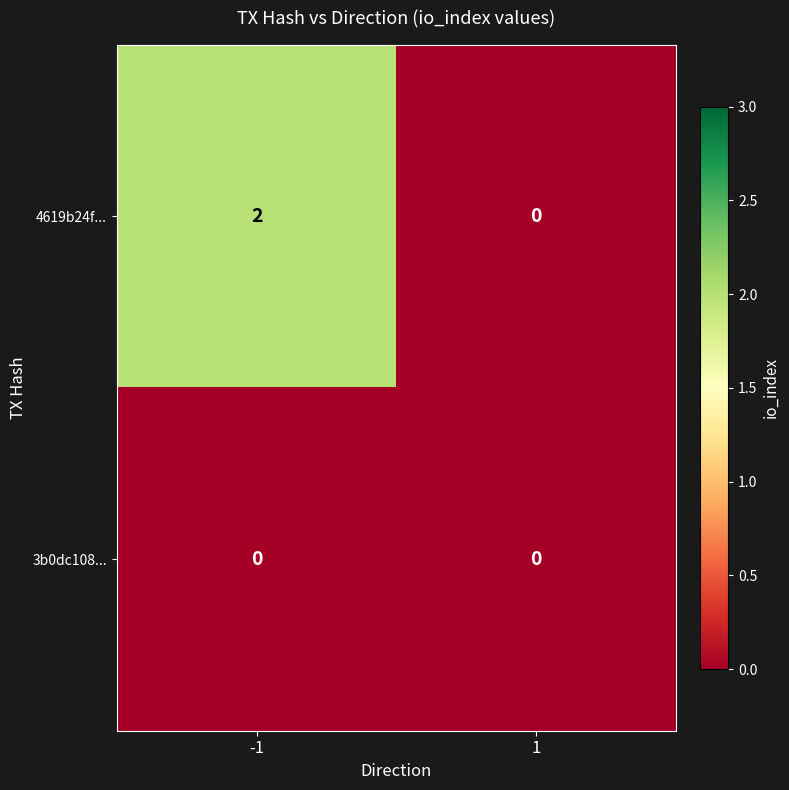

Reading right to left, what are all the values shown in this chart?

4619b24f...: 1=0	-1=2
3b0dc108...: 1=0	-1=0